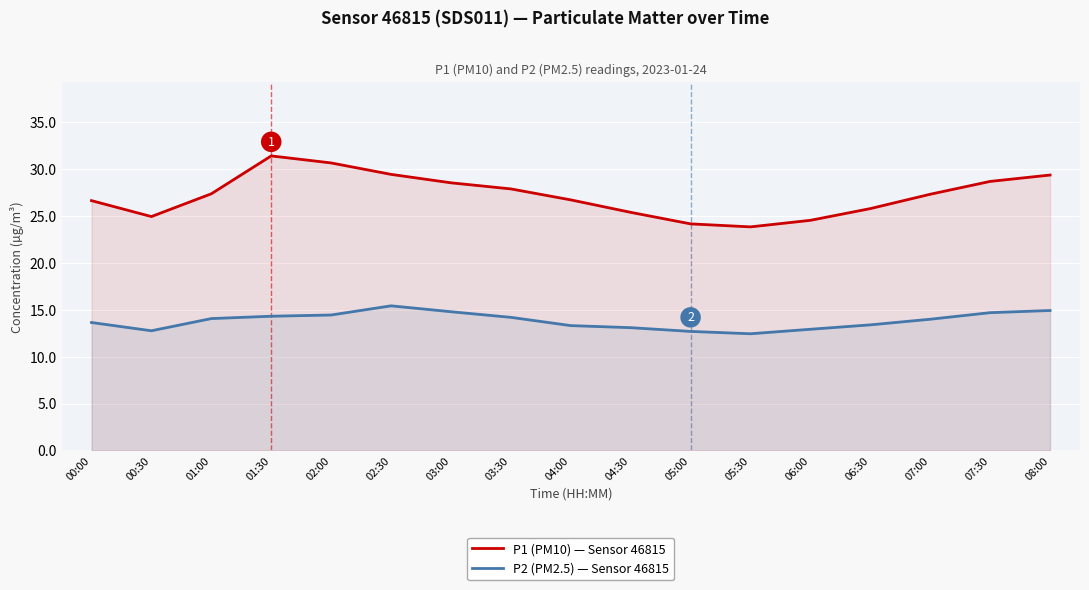

How many lines are shown in the chart?

2